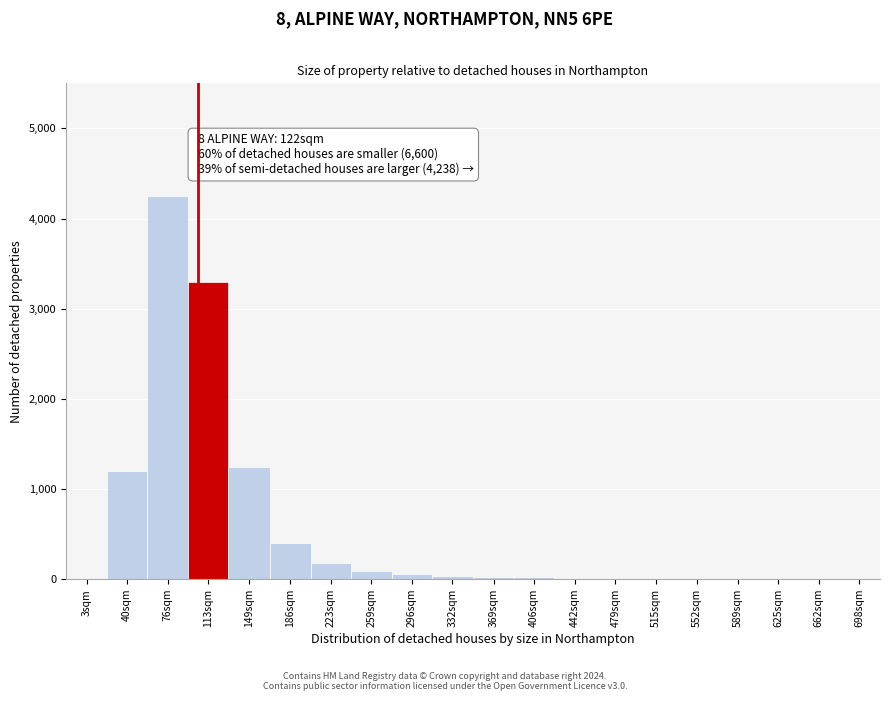

What is the sum of all values?

10874